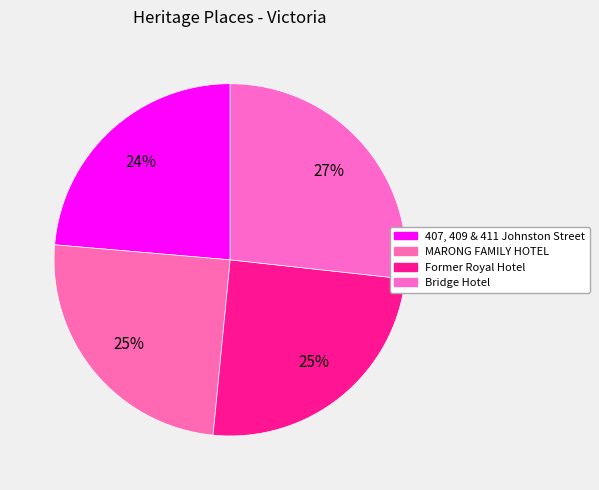

Rank the categories by value from lowest to highest.

407, 409 & 411 Johnston Street, MARONG FAMILY HOTEL, Former Royal Hotel, Bridge Hotel